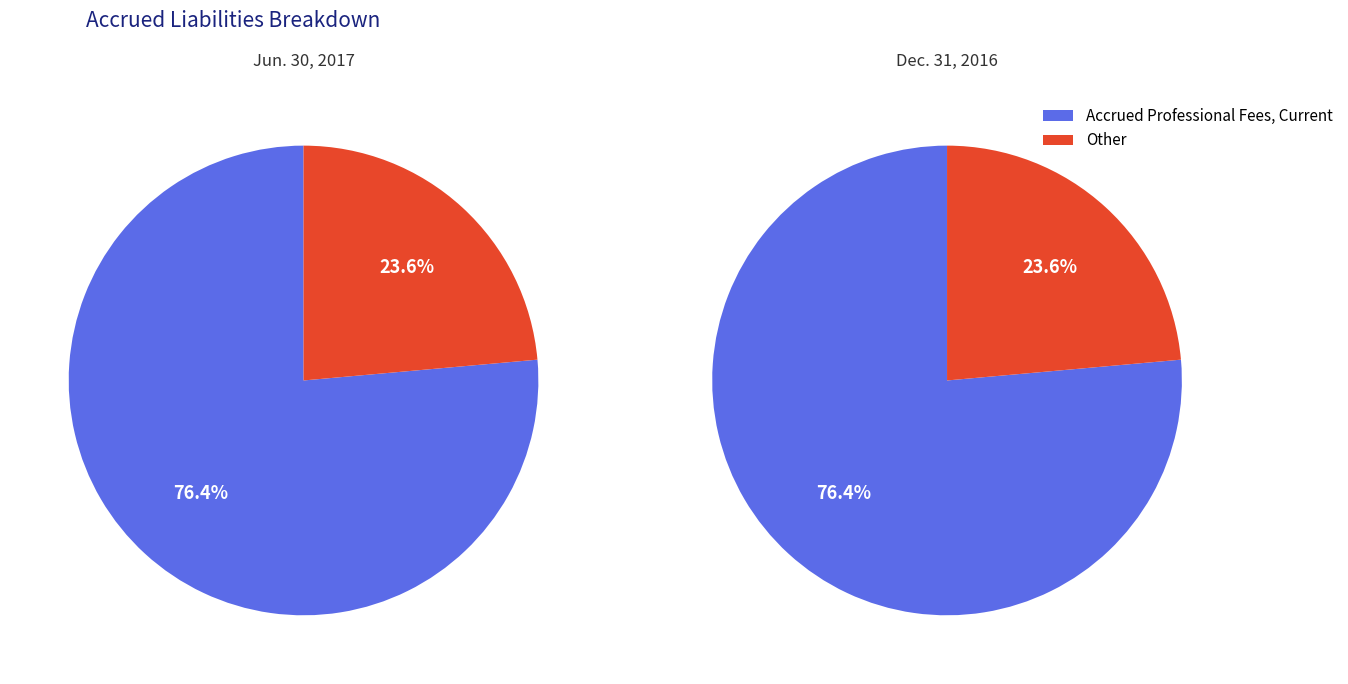

What is the majority slice?

Accrued Professional Fees, Current